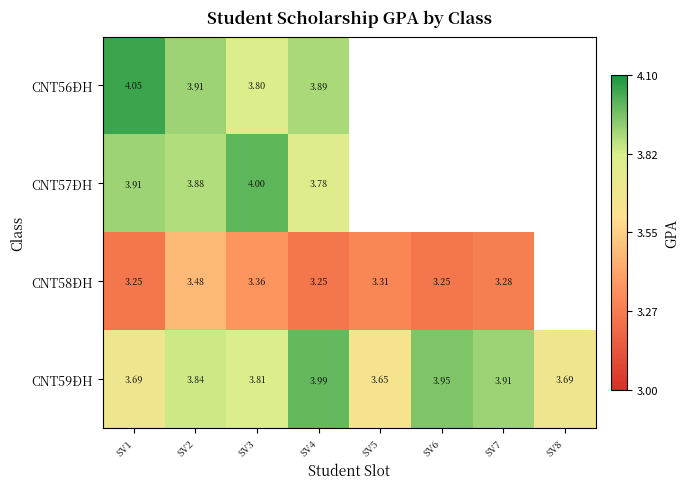

True or false: CNT57ĐH has a value of 6.6 at SV3.

False